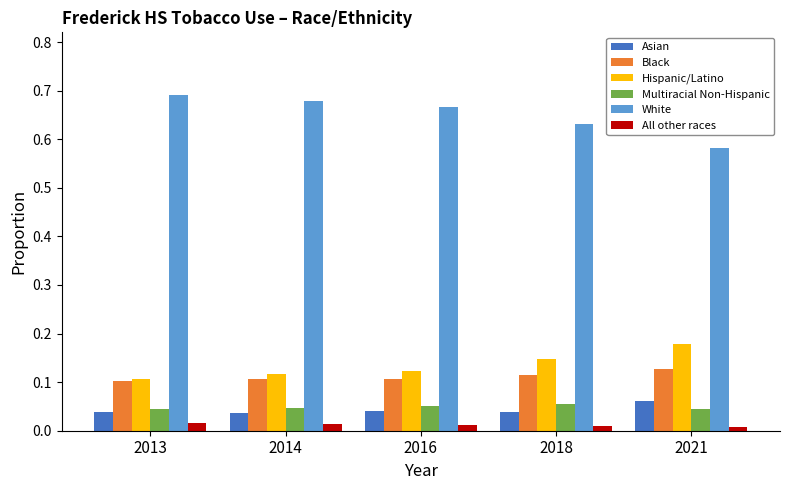

The Multiracial Non-Hispanic series shows 0.0 at 2021. True or false?

True